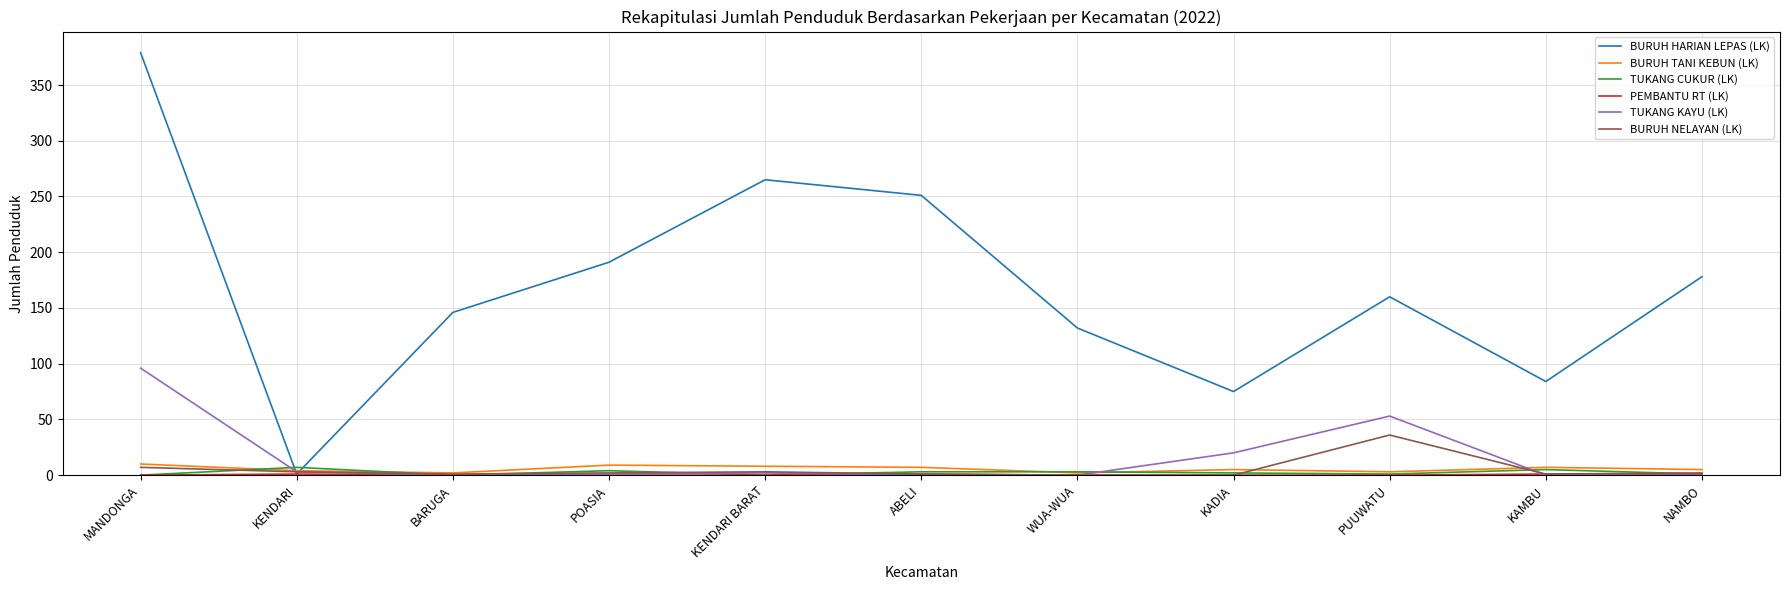

At which label does BURUH NELAYAN (LK) reach its peak?

PUUWATU